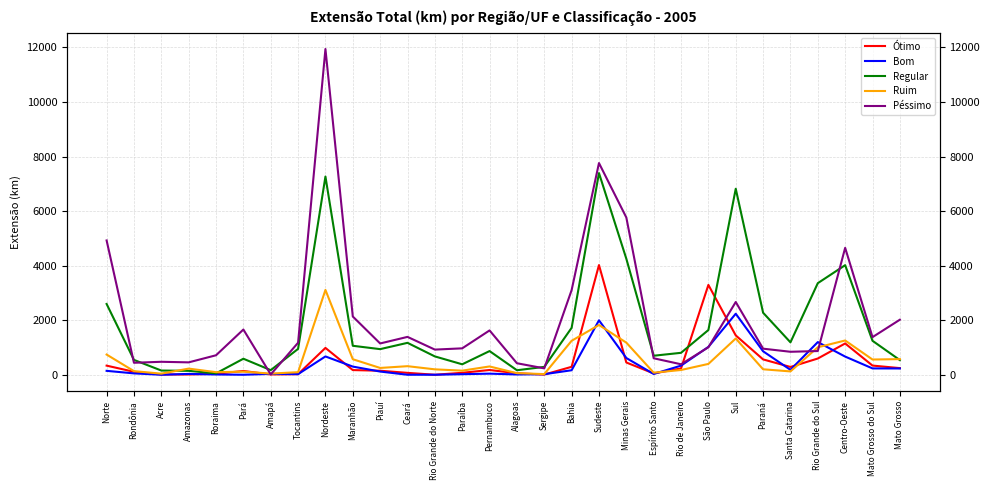

Between which two adjacent categories do Ruim and Péssimo first intersect?

Pará and Amapá